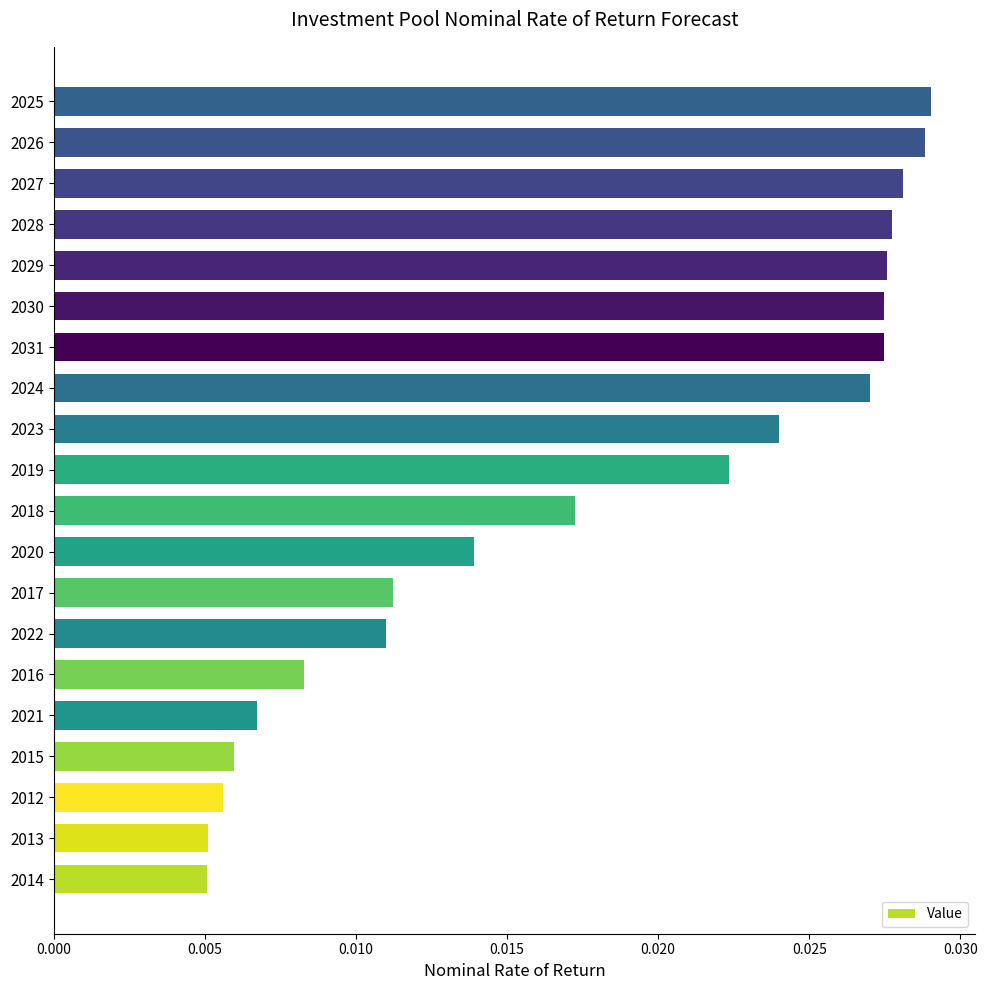

How many bars are there in total?

20